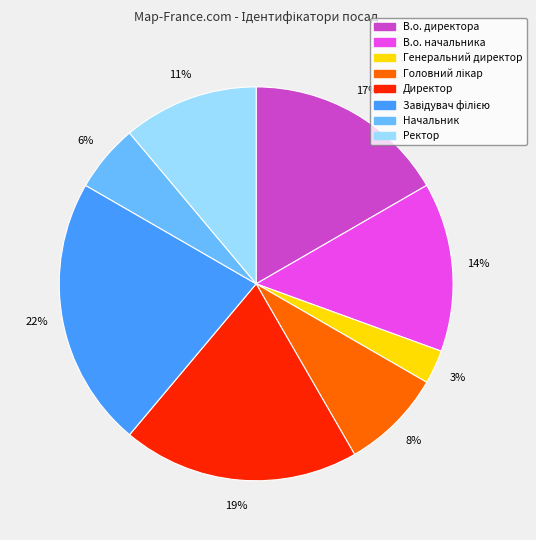

Which has a higher value, В.о. начальника or Директор?

Директор